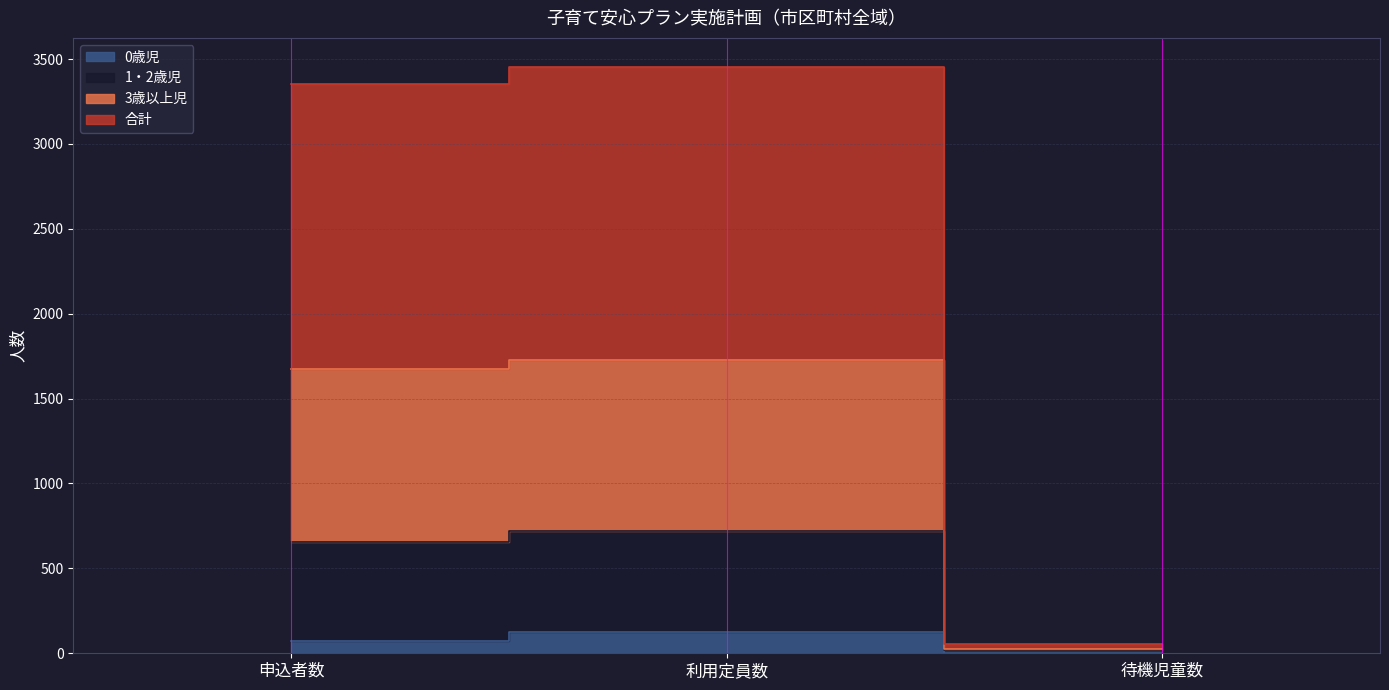

The 合計 series shows 29 at 待機児童数. True or false?

False